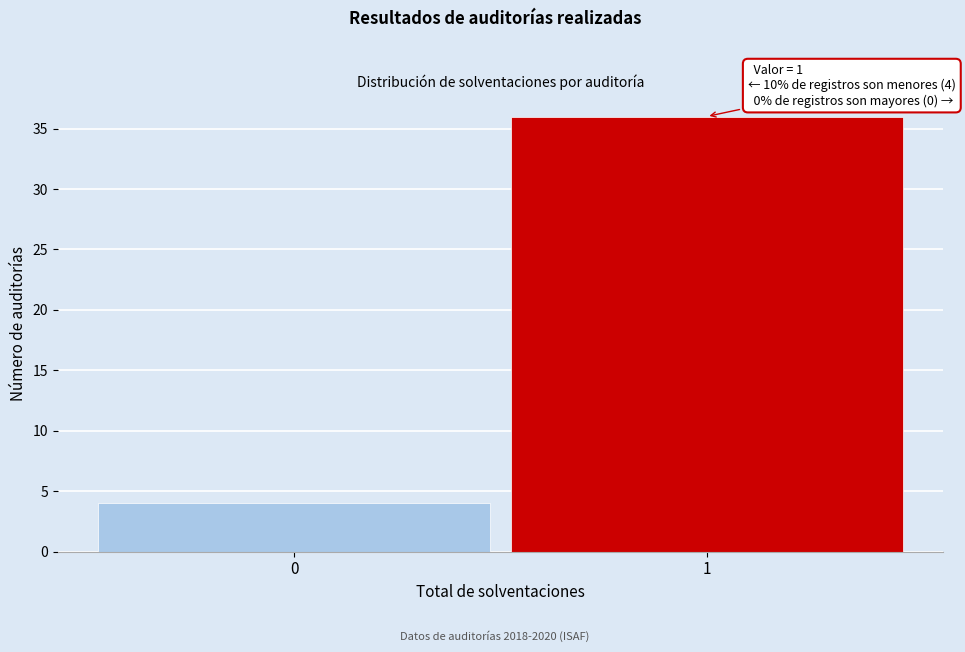

Reading left to right, list all the values displayed in this chart.

0=4	1=36